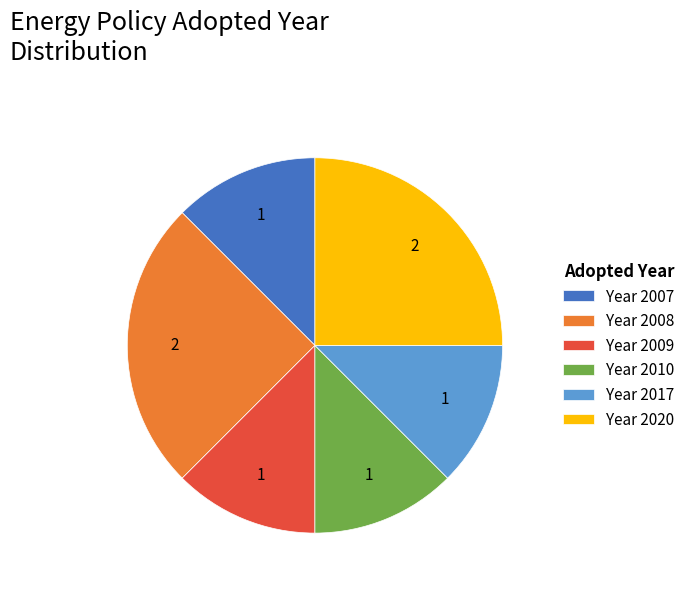

Do Year 2020 and Year 2017 together represent more than half of the pie?

No